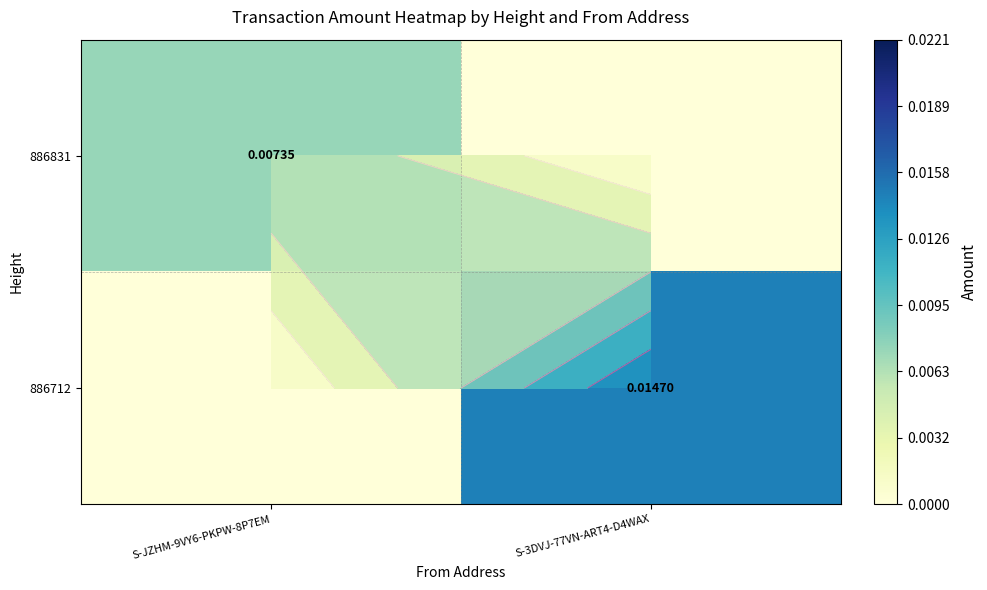

Rank the categories by 886712 value from lowest to highest.

S-JZHM-9VY6-PKPW-8P7EM, S-3DVJ-77VN-ART4-D4WAX